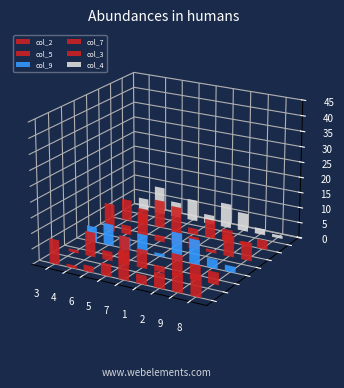

Which series has the largest total across all categories?

col_2